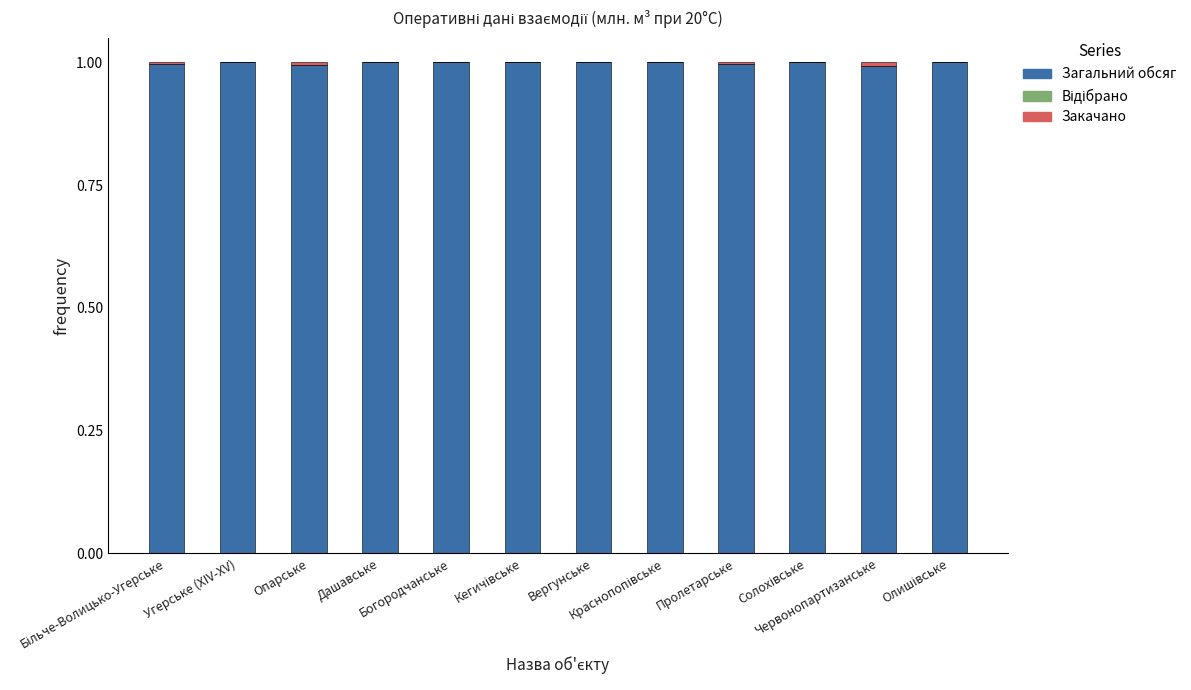

True or false: Відібрано has a value of 0.0 at Червонопартизанське.

True